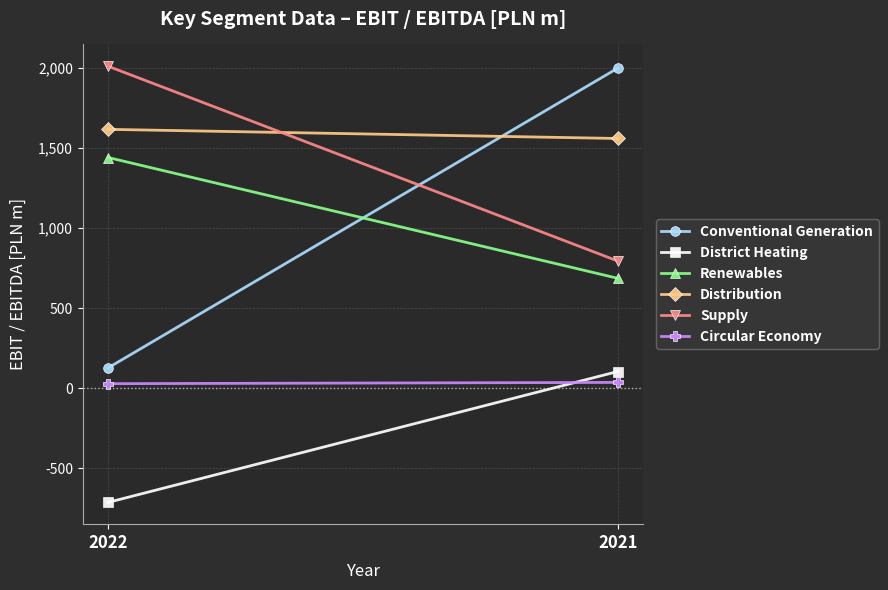

What is the average value of the District Heating series?

-304